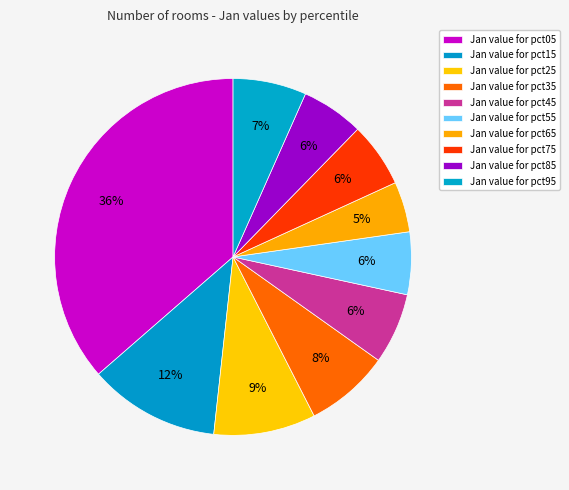

How many slices are in this pie chart?

10